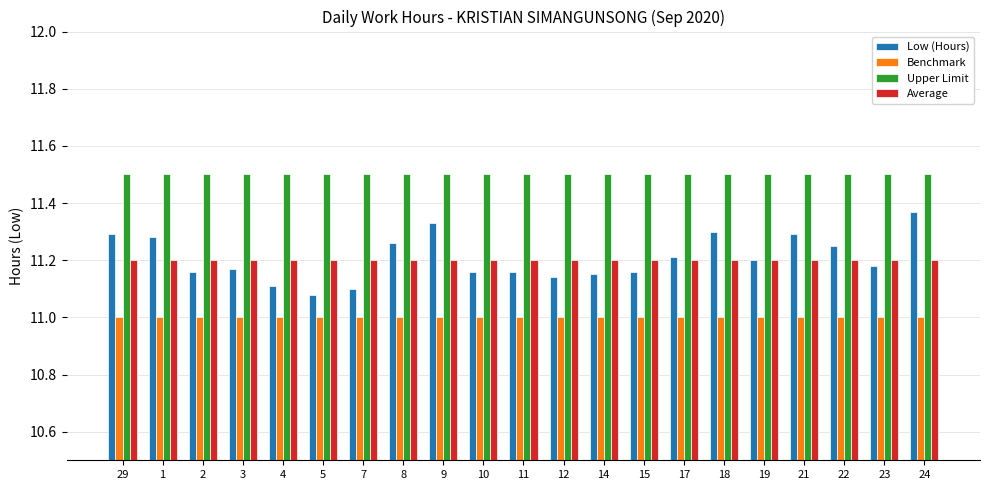

How many categories are shown in the chart?

21